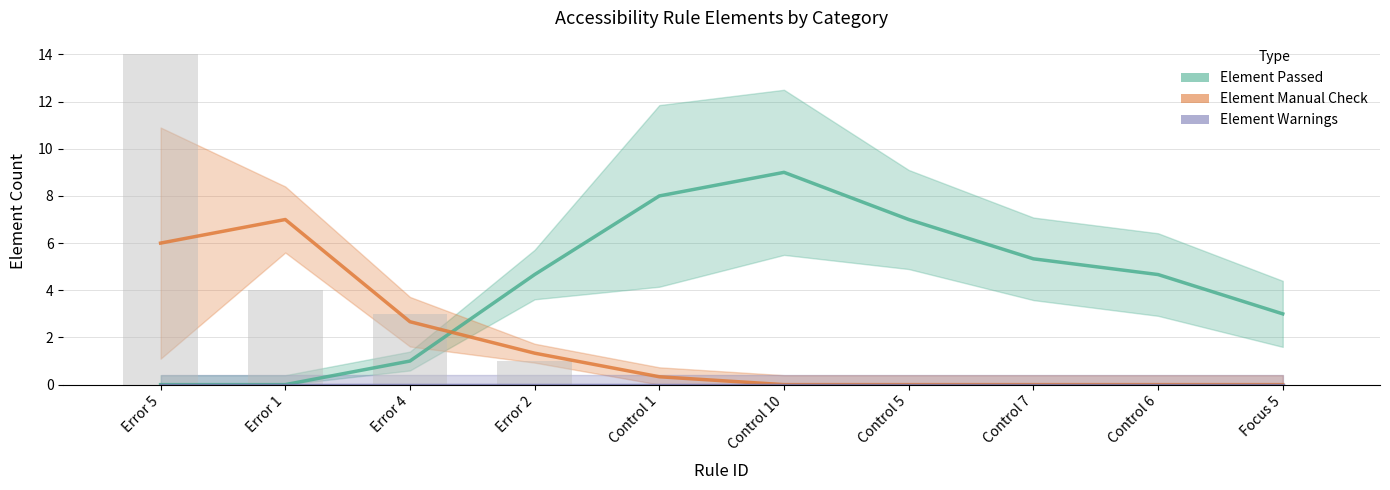

What is the value of the Element Manual Check bar at the 2nd from the left?

7.0